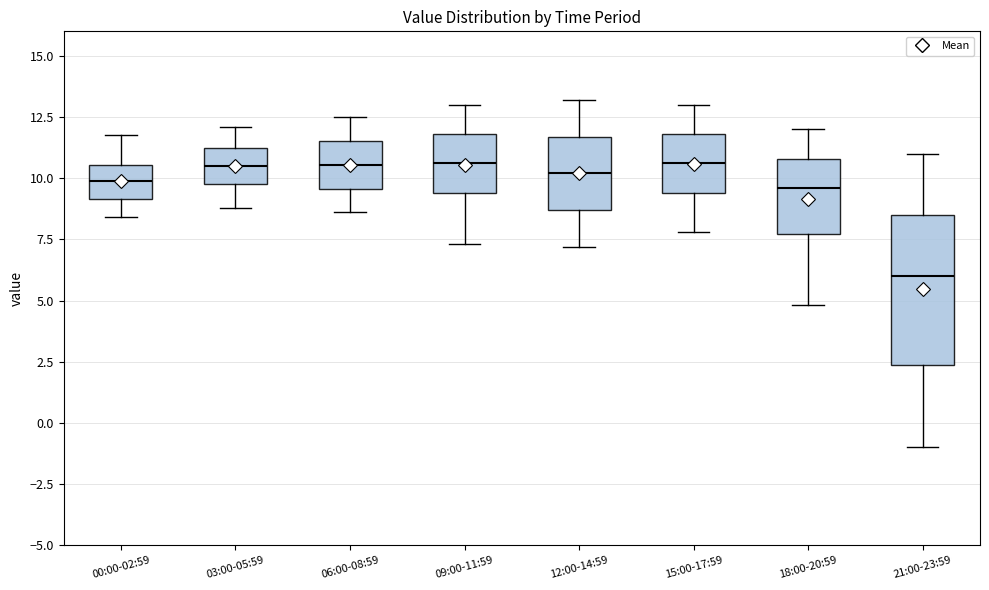

Reading left to right, read every box against the y-axis: the position of its median line, the range the box covers, and the ends of its whiskers. The values are not printed on the chart, so give them approximately, as read against the axis.

00:00-02:59: median 10.0, box 9.0 to 10.5, whiskers 8.5 to 12.0
03:00-05:59: median 10.5, box 10.0 to 11.0, whiskers 9.0 to 12.0
06:00-08:59: median 10.5, box 9.5 to 11.5, whiskers 8.5 to 12.5
09:00-11:59: median 10.5, box 9.5 to 12.0, whiskers 7.5 to 13.0
12:00-14:59: median 10.0, box 8.5 to 11.5, whiskers 7.0 to 13.0
15:00-17:59: median 10.5, box 9.5 to 12.0, whiskers 8.0 to 13.0
18:00-20:59: median 9.5, box 7.5 to 11.0, whiskers 5.0 to 12.0
21:00-23:59: median 6.0, box 2.5 to 8.5, whiskers -1.0 to 11.0